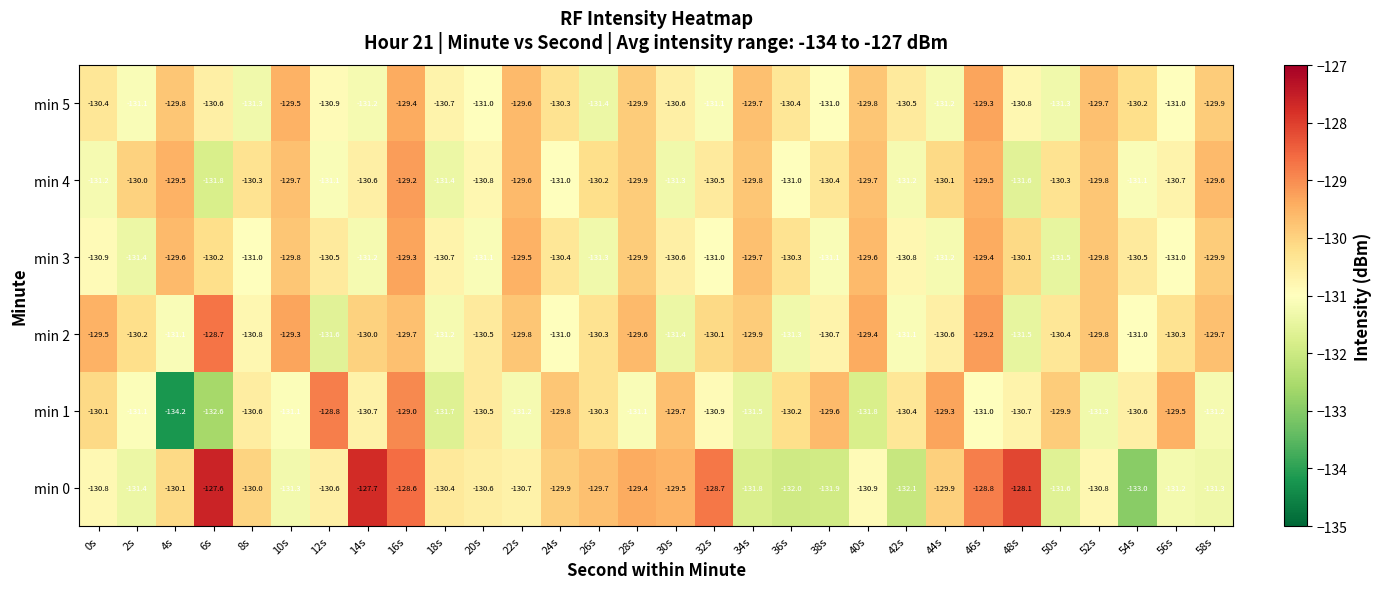

The value of min 3 at 26s is -131.3. True or false?

True